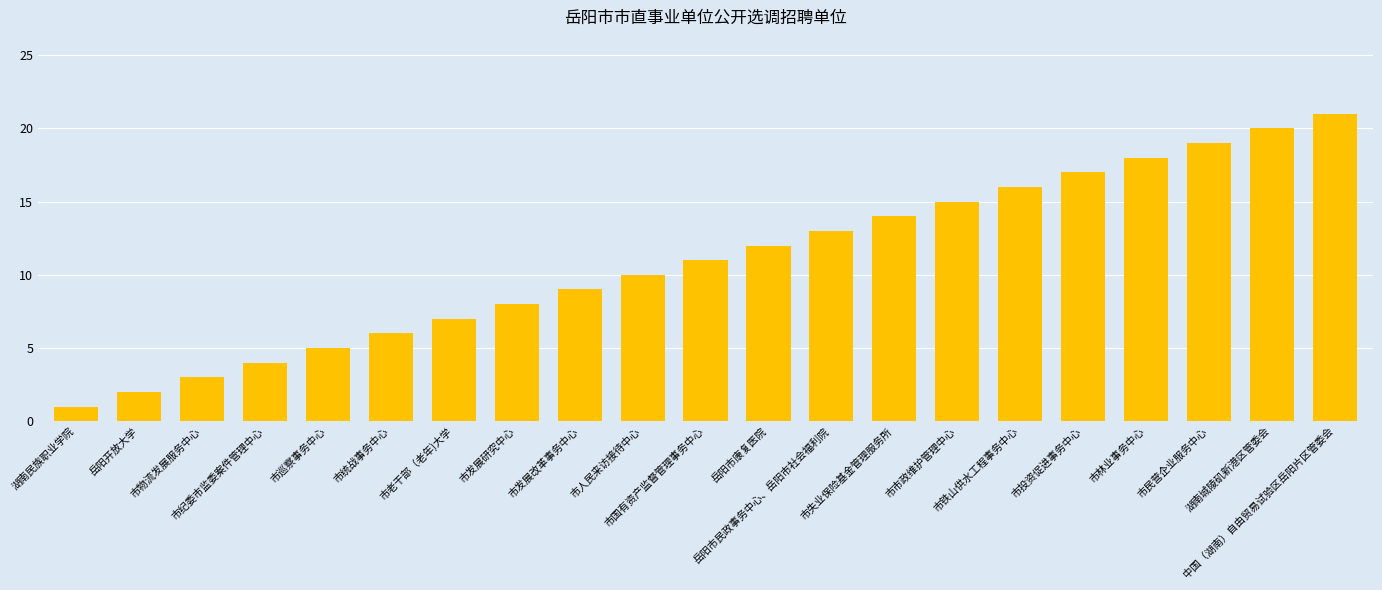

Reading right to left, what are all the values shown in this chart?

21	20	19	18	17	16	15	14	13	12	11	10	9	8	7	6	5	4	3	2	1